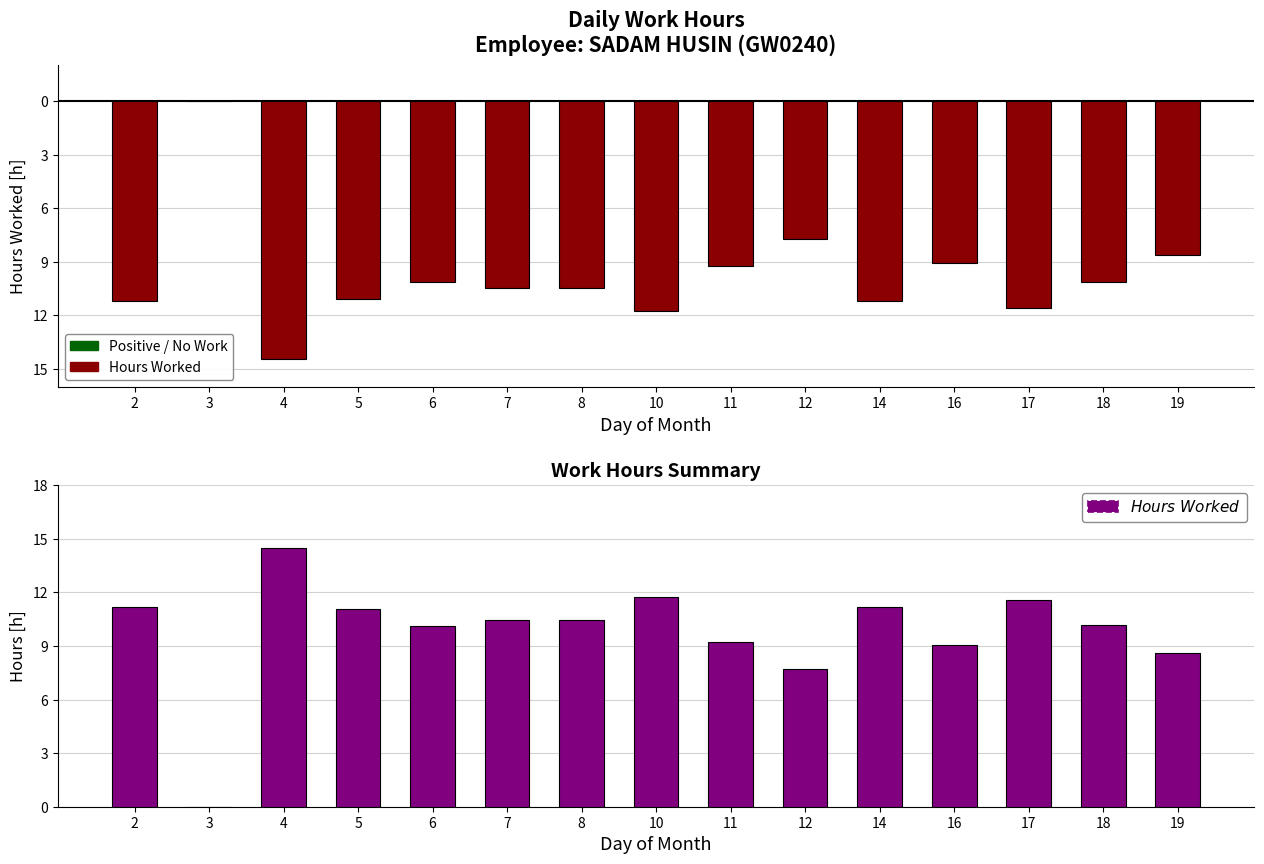

Is the value of Hours Worked (Low) at 11 greater than the value of SOC (Hours) at 6?

No